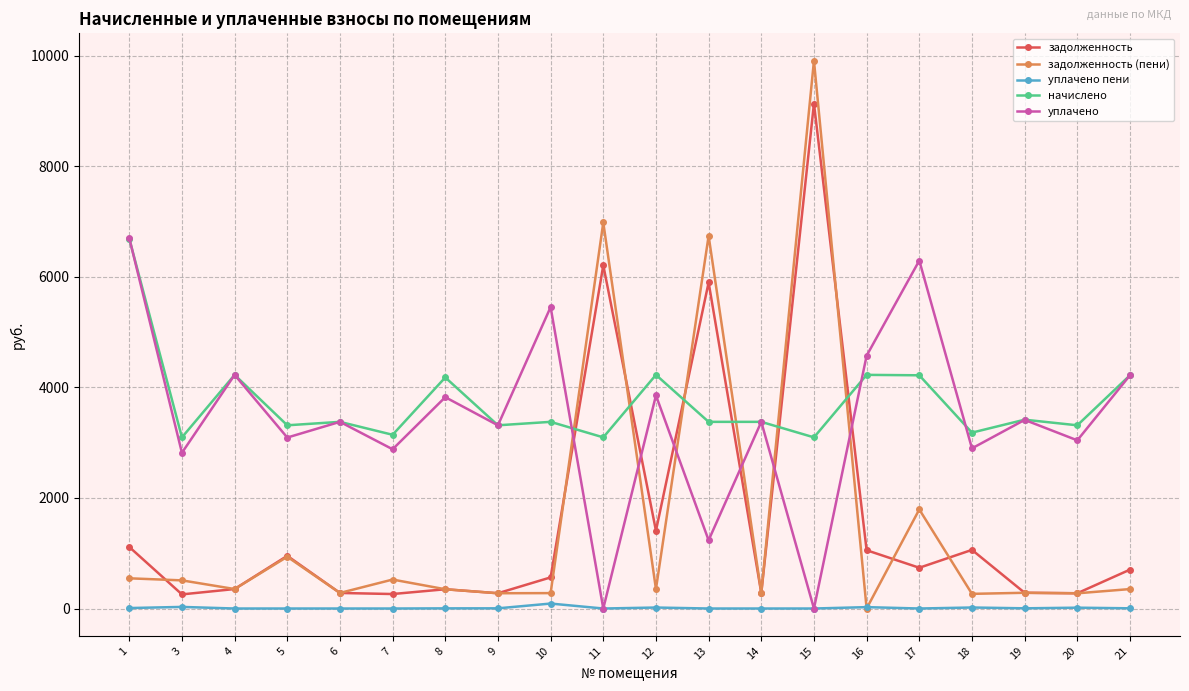

What is the difference between the уплачено пени values at 1 and 8?

5.5